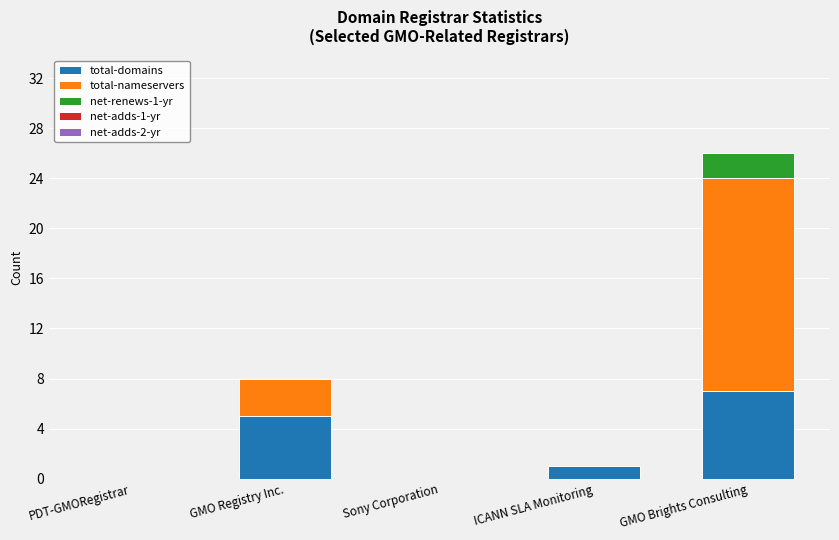

Reading left to right, what are the values for total-domains?

PDT-GMORegistrar=0	GMO Registry Inc.=5	Sony Corporation=0	ICANN SLA Monitoring=1	GMO Brights Consulting=7